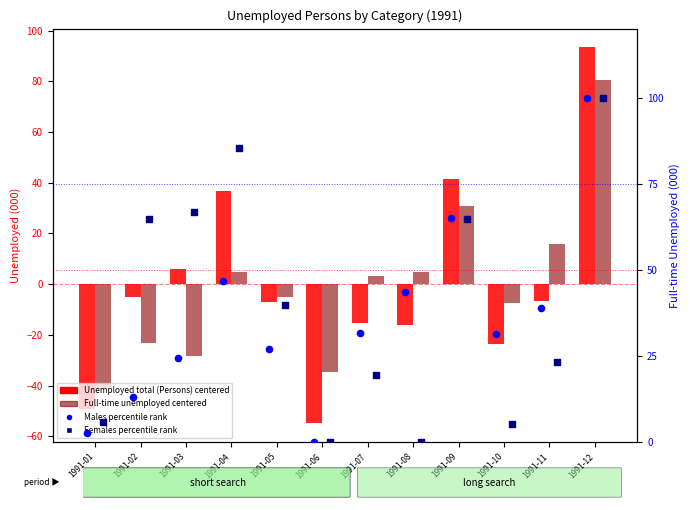

Which series has the largest Y range (max minus min)?

Unemployed total (Persons)